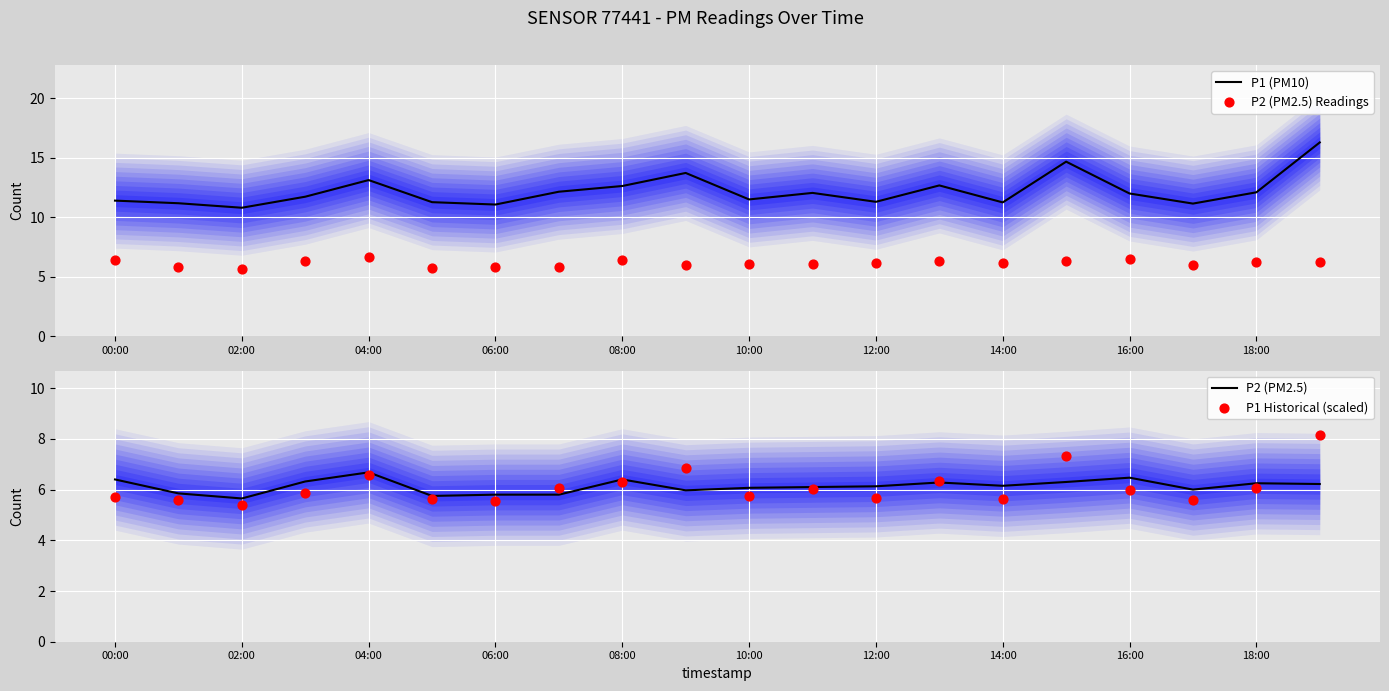

At how many categories does at least one series exceed 6?

20